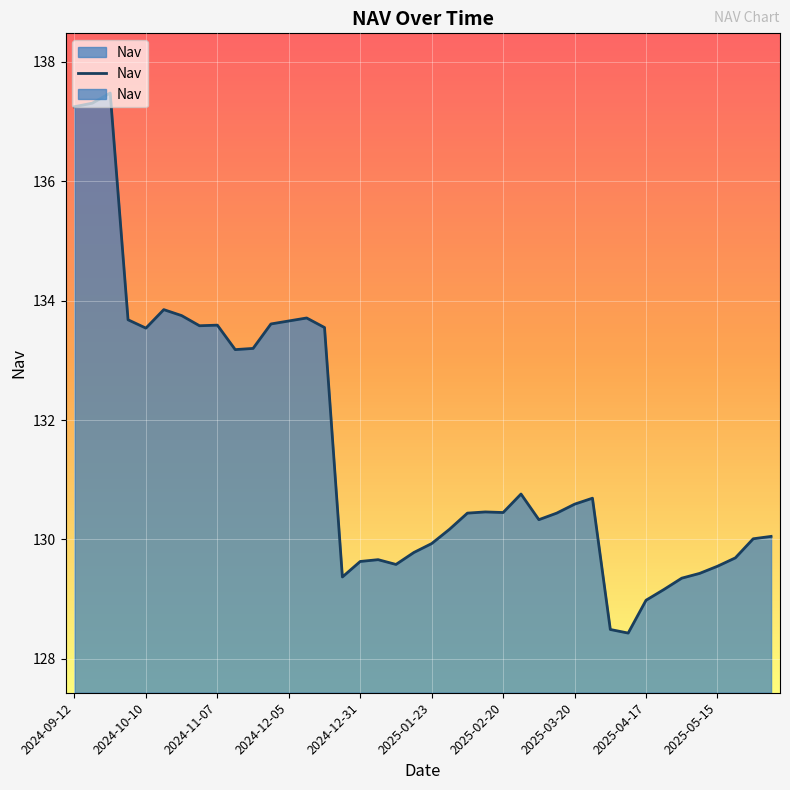

What is the change in value from 2024-11-07 to 2024-12-05?

+0.1